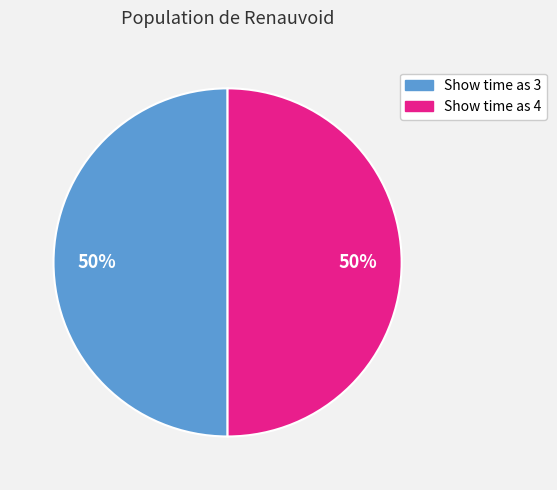

Is the sum of Show time as 4 and Show time as 3 greater than half?

Yes